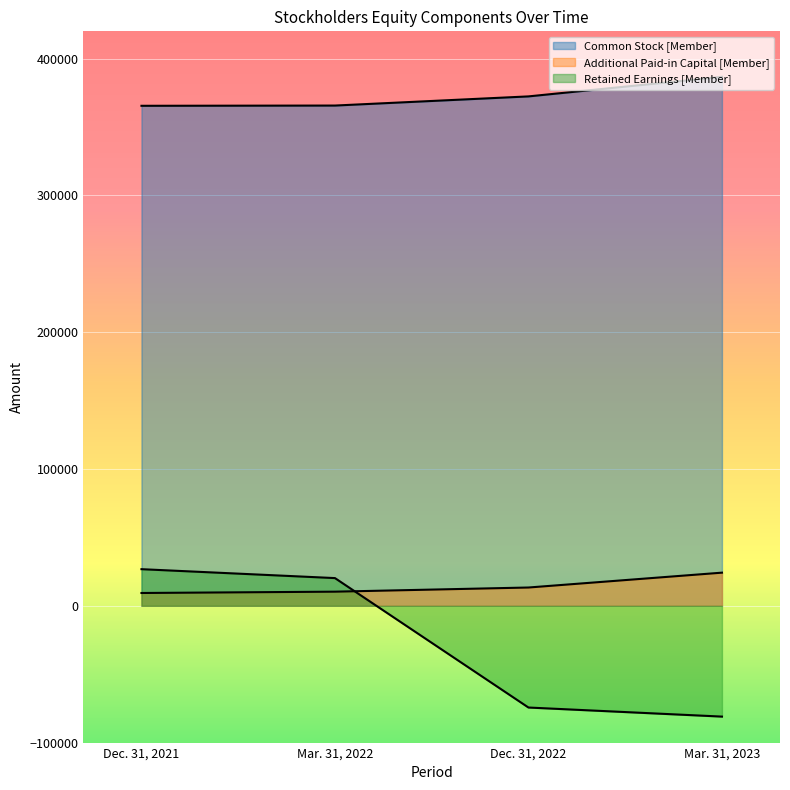

How many lines are shown in the chart?

3